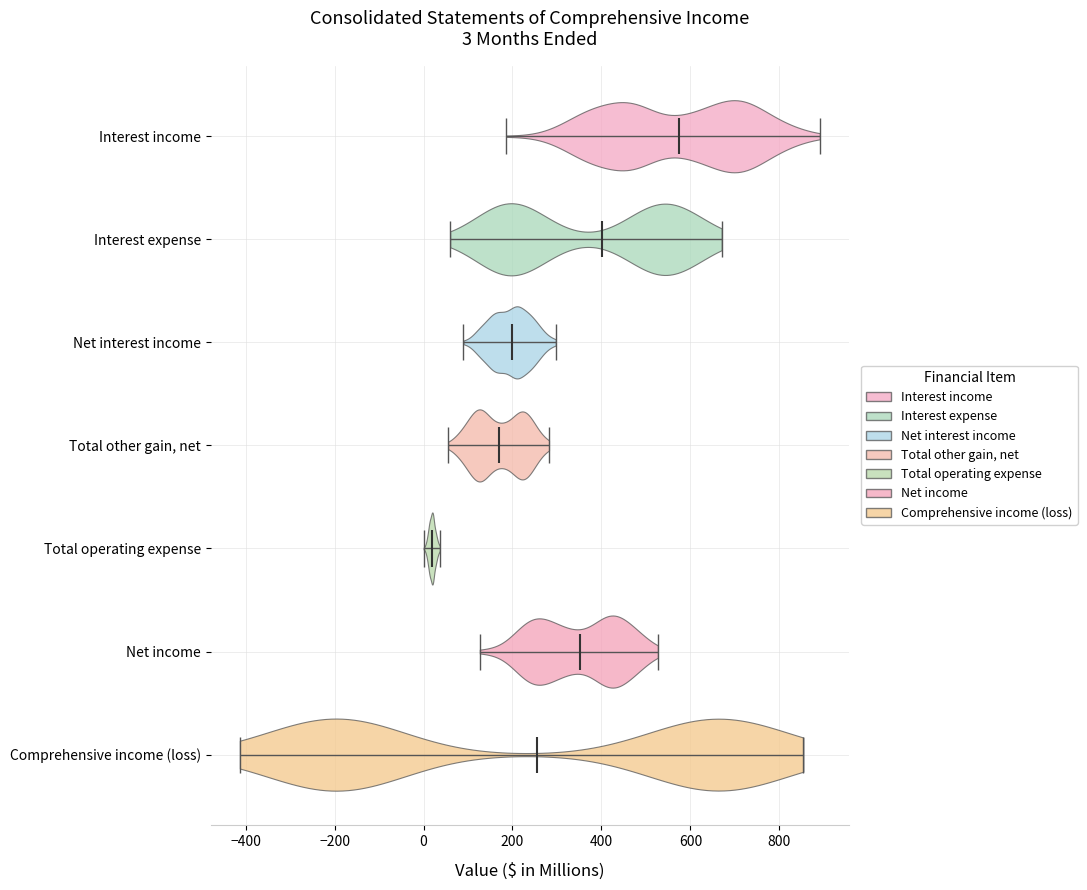

Which violin has the furthest to the right median line?

Interest income